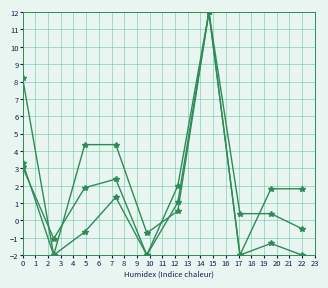

How many series are shown in this chart?

3